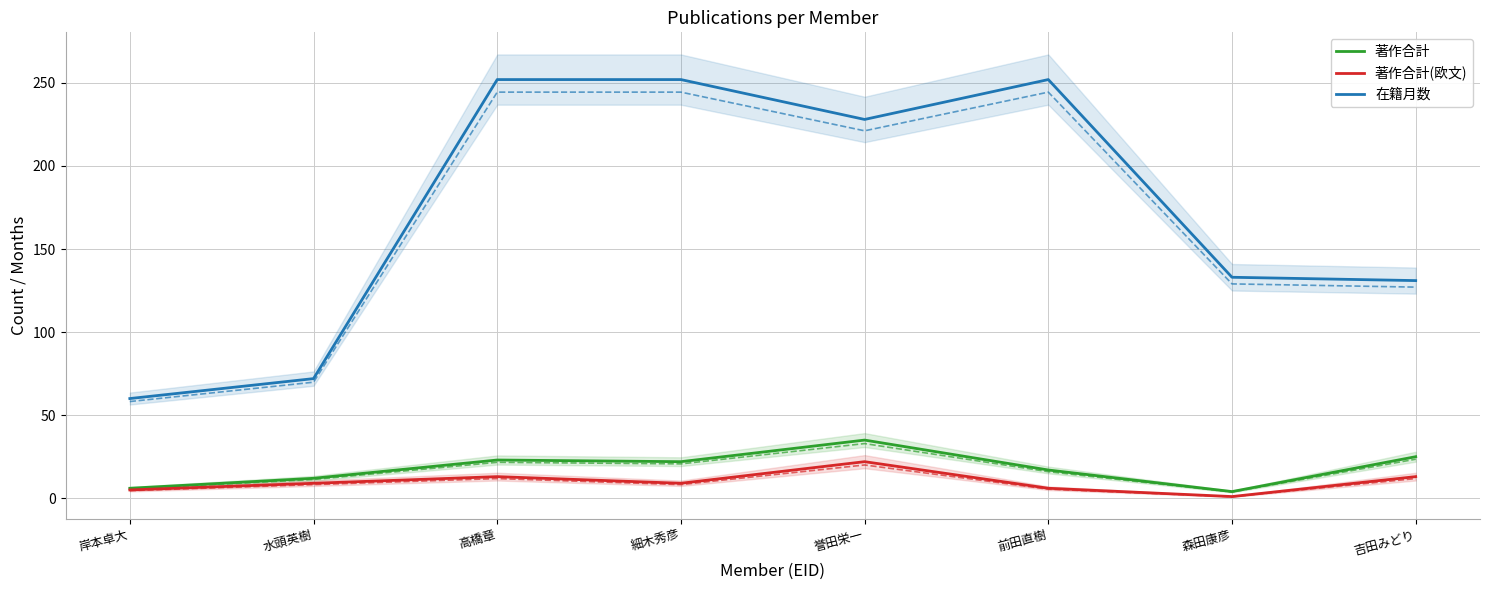

What is the sum of all 著作合計 values?

144